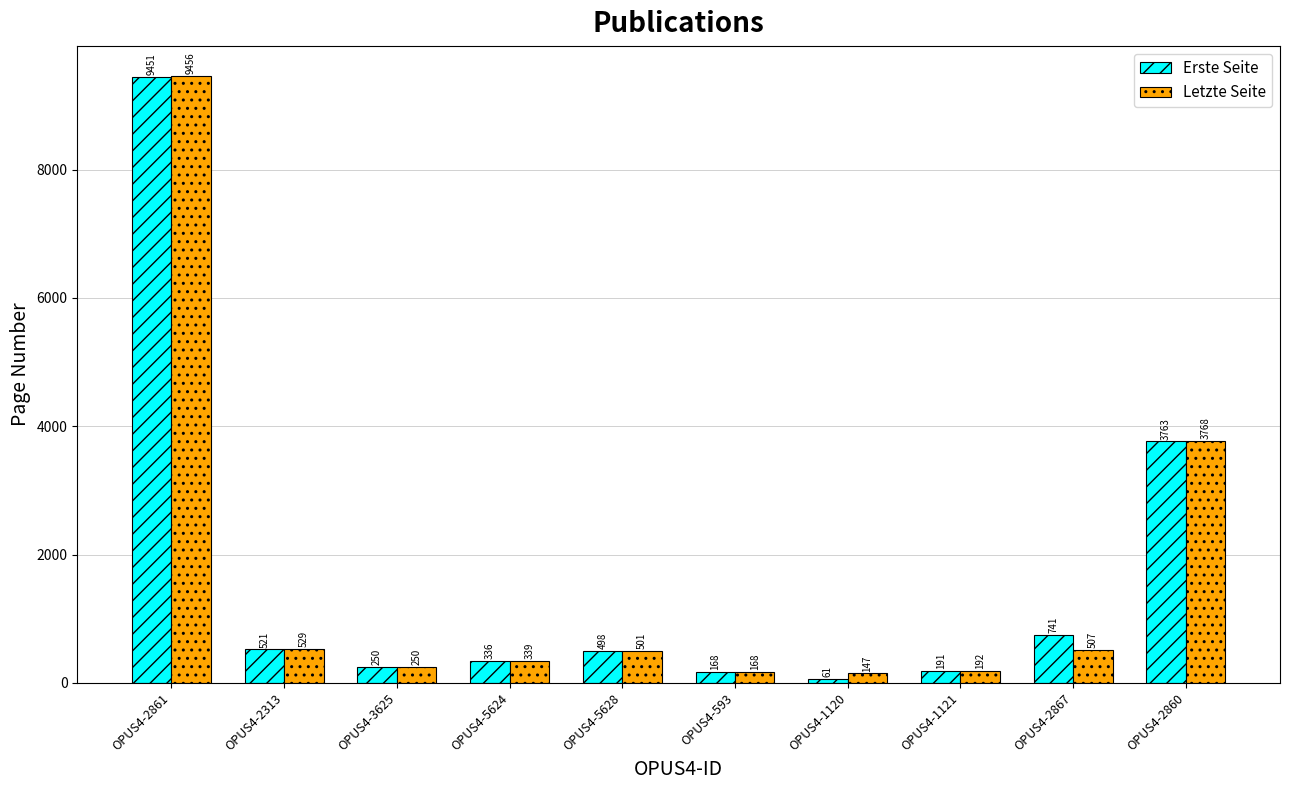

Rank the series by their average value, from lowest to highest.

Letzte Seite, Erste Seite